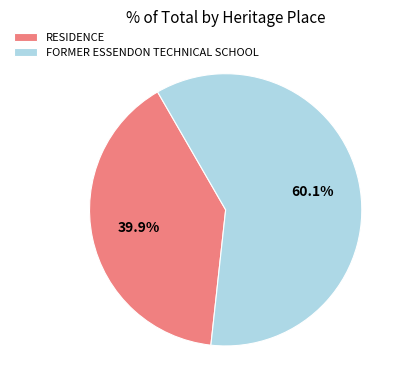

Combined, do FORMER ESSENDON TECHNICAL SCHOOL and RESIDENCE account for over 50%?

Yes